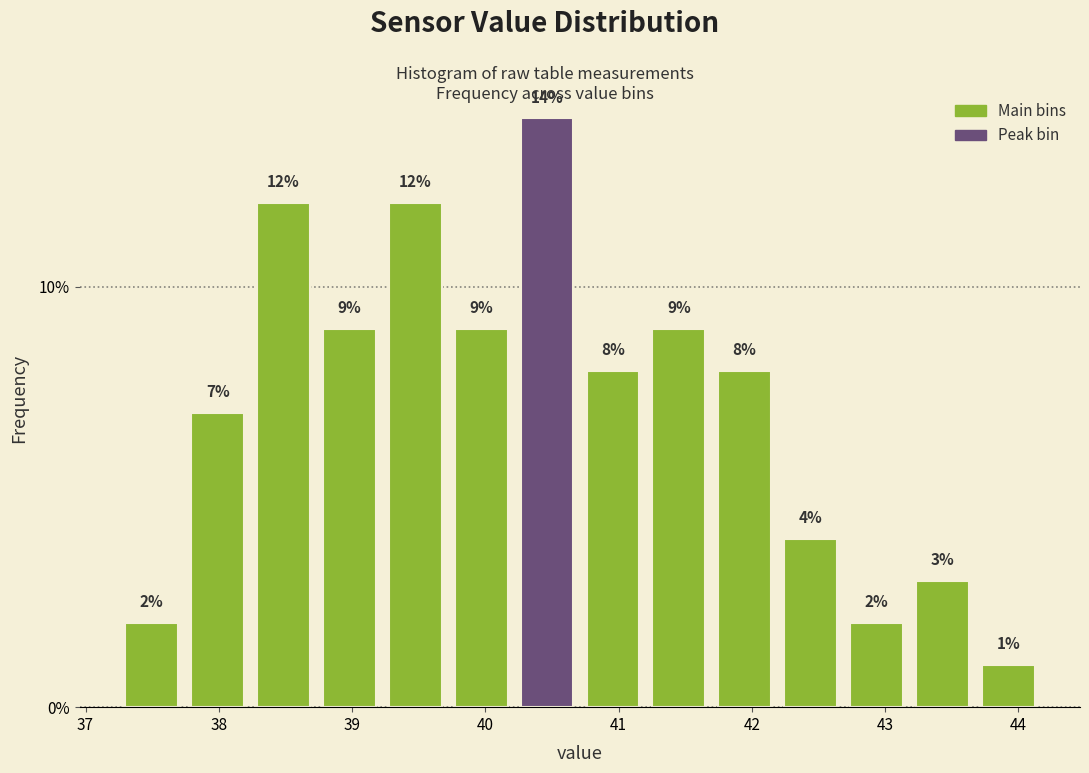

What is the height of the bar covering 43.2 to 43.7 on the x-axis? The bar edges are not printed on the chart, so give them approximately, as read against the axis.

3